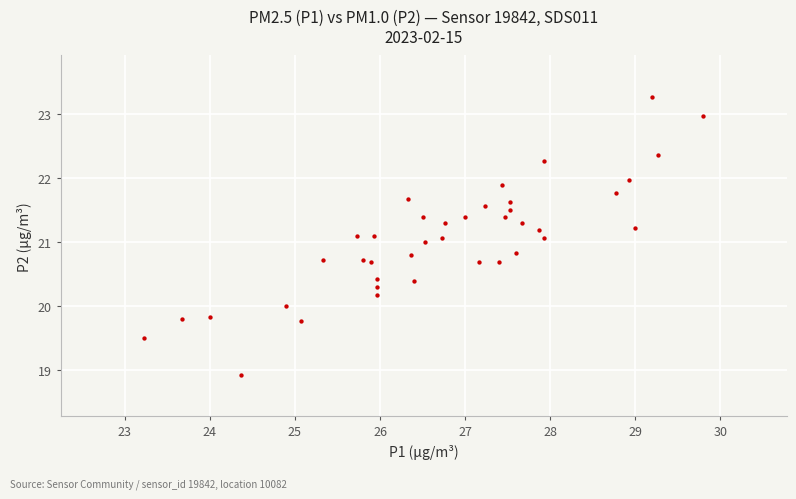

What is the range of X values (max minus min)?

6.6